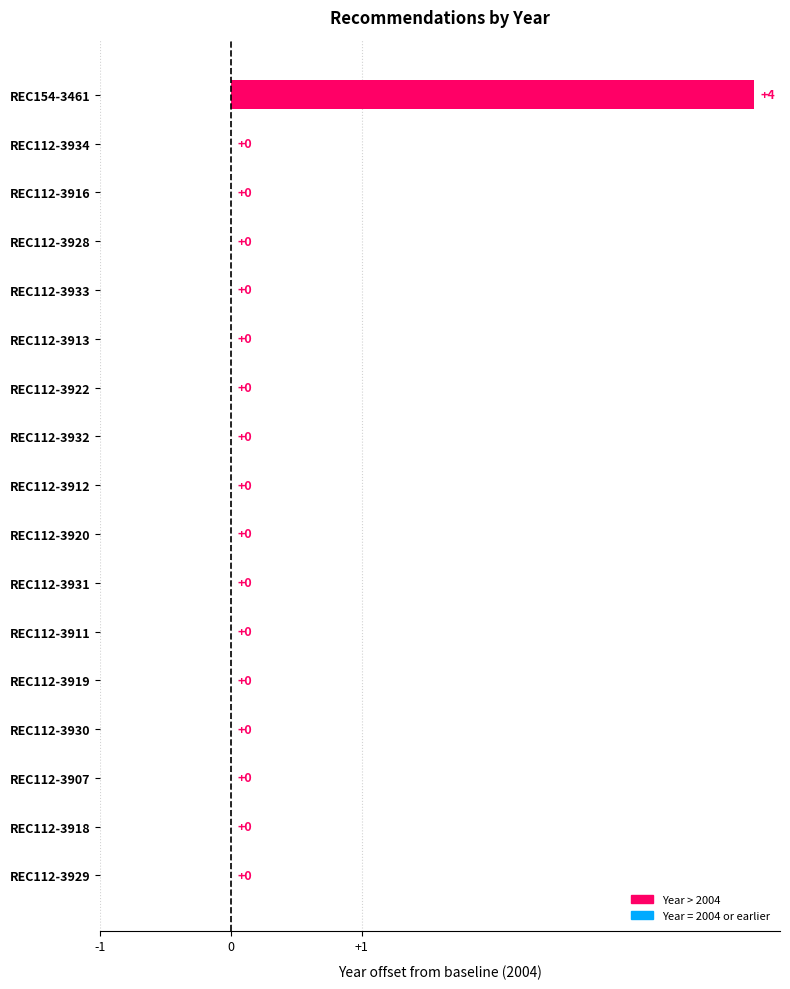

The value at REC112-3931 is -2. True or false?

False